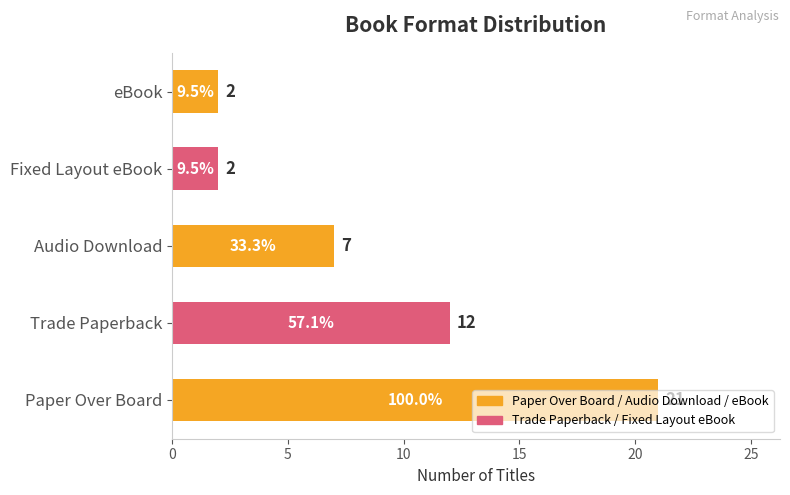

What is the maximum value shown in the chart?

21